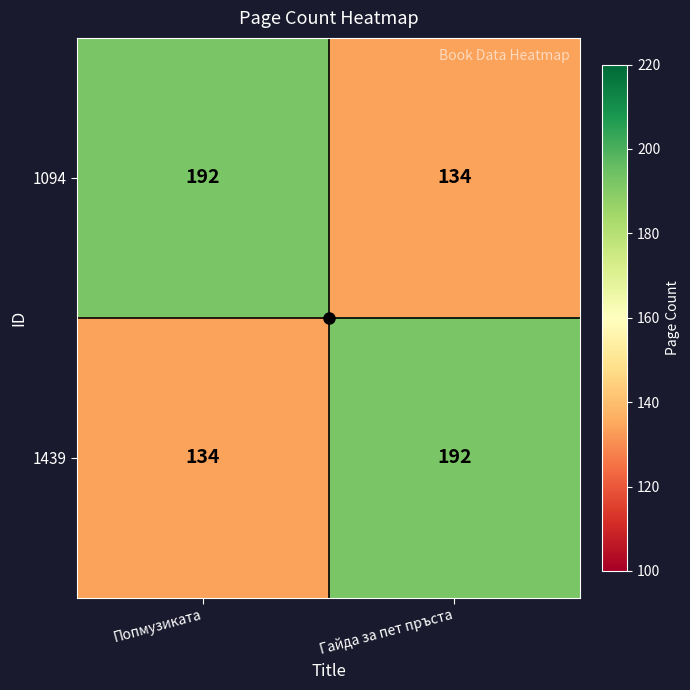

The value of 1094 at Гайда за пет пръста is 77. True or false?

False